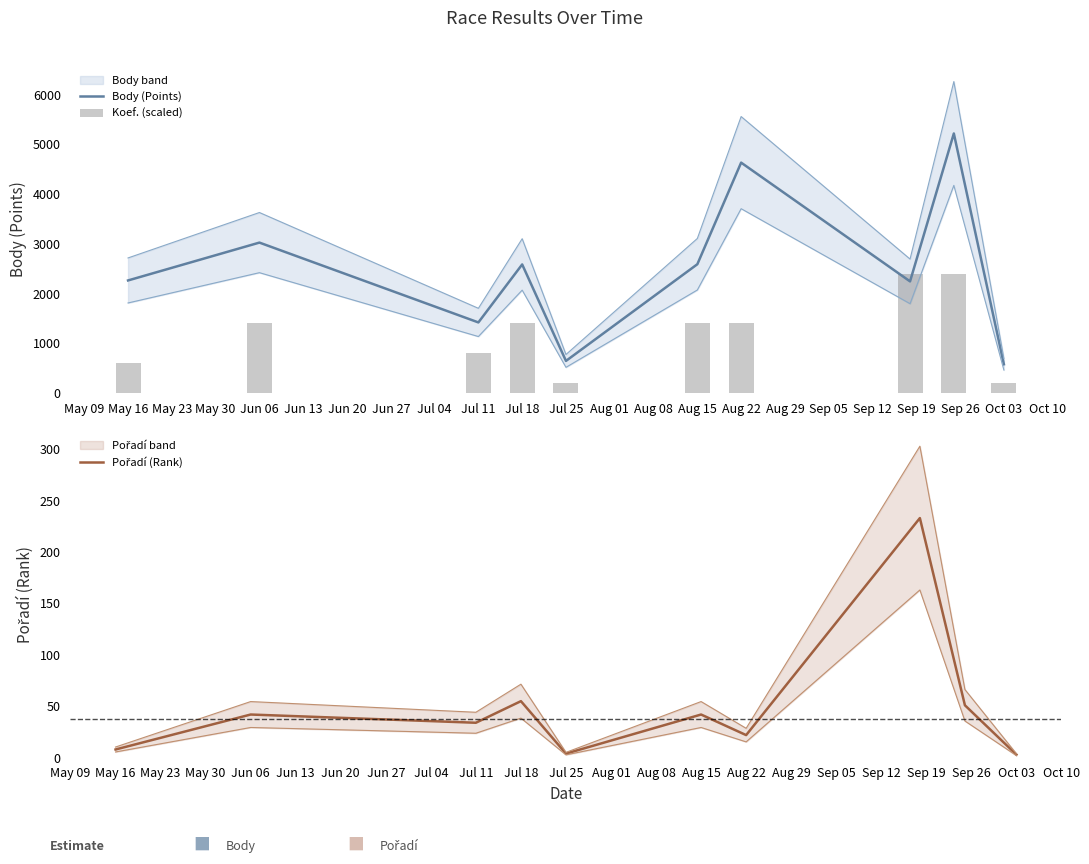

Reading left to right, what are all the values shown in this chart?

Body (Points): 2263	3024	1419	2585	645	2589	4632	2244	5218	578
Koef. (scaled): 600	1400	800	1400	200	1400	1400	2400	2400	200
Pořadí (Rank): 8	42	34	55	4	42	22	233	51	3